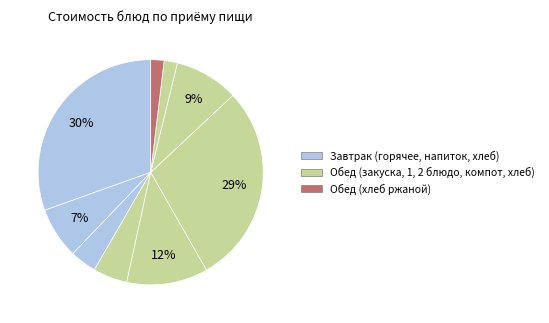

How many segments does this pie chart have?

9